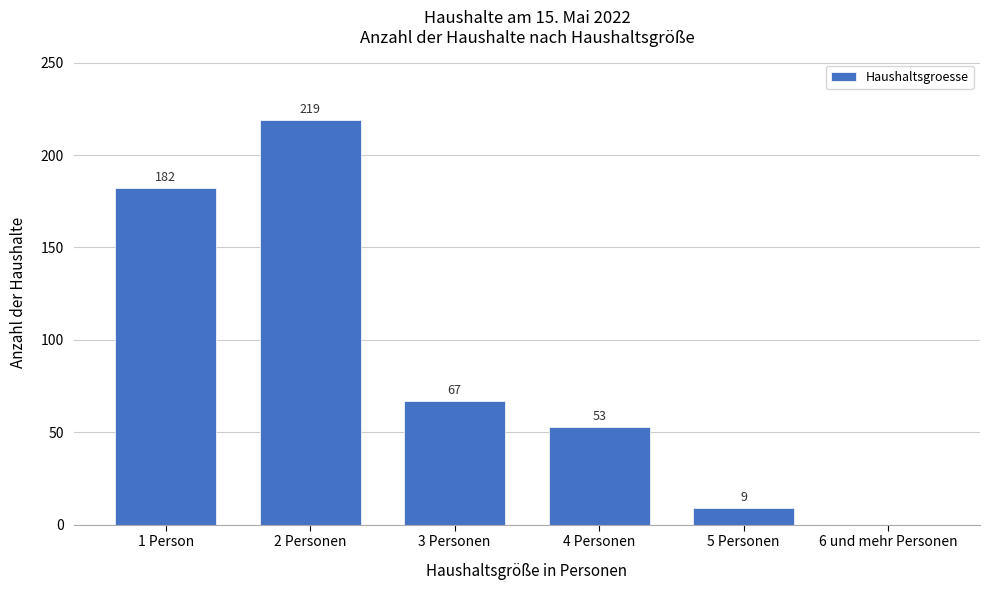

Reading left to right, extract all data points from this chart.

1 Person=182	2 Personen=219	3 Personen=67	4 Personen=53	5 Personen=9	6 und mehr Personen=0